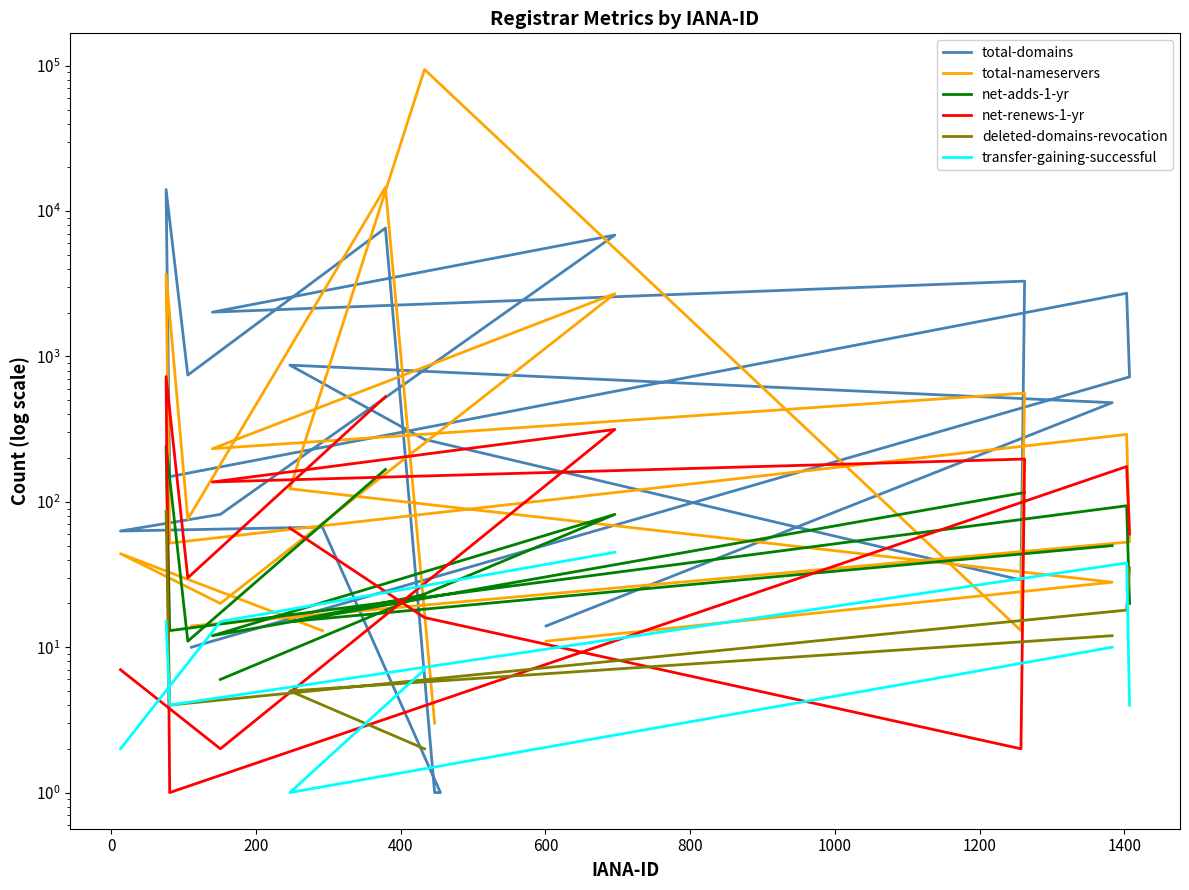

Is the value of total-nameservers at 13 greater than the value of net-renews-1-yr at 14?

Yes